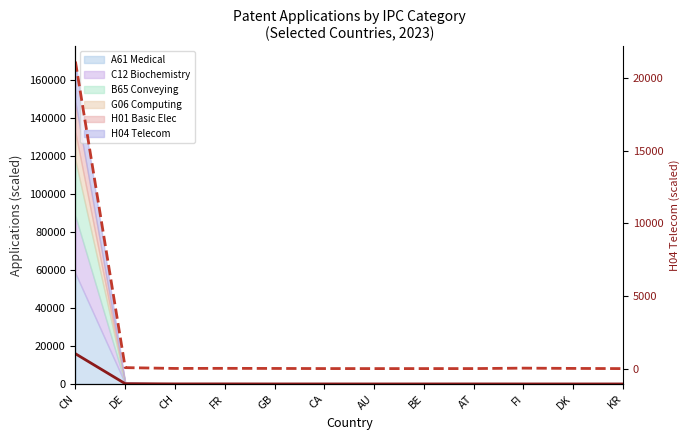

What is the value of the H04 Telecom point at the 5th from the left?

11.0